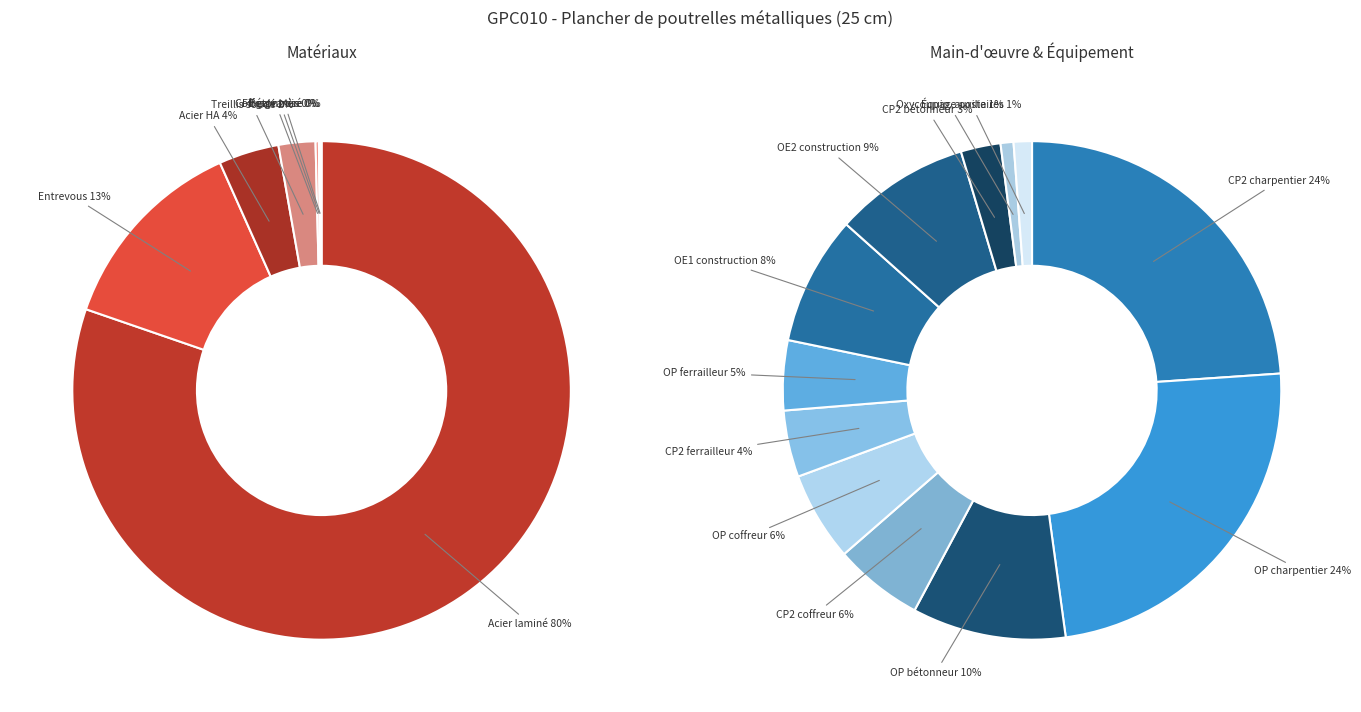

To the nearest percent, what is the difference between the mt07ala010deb and mq08sol010 slice percentages?

78%